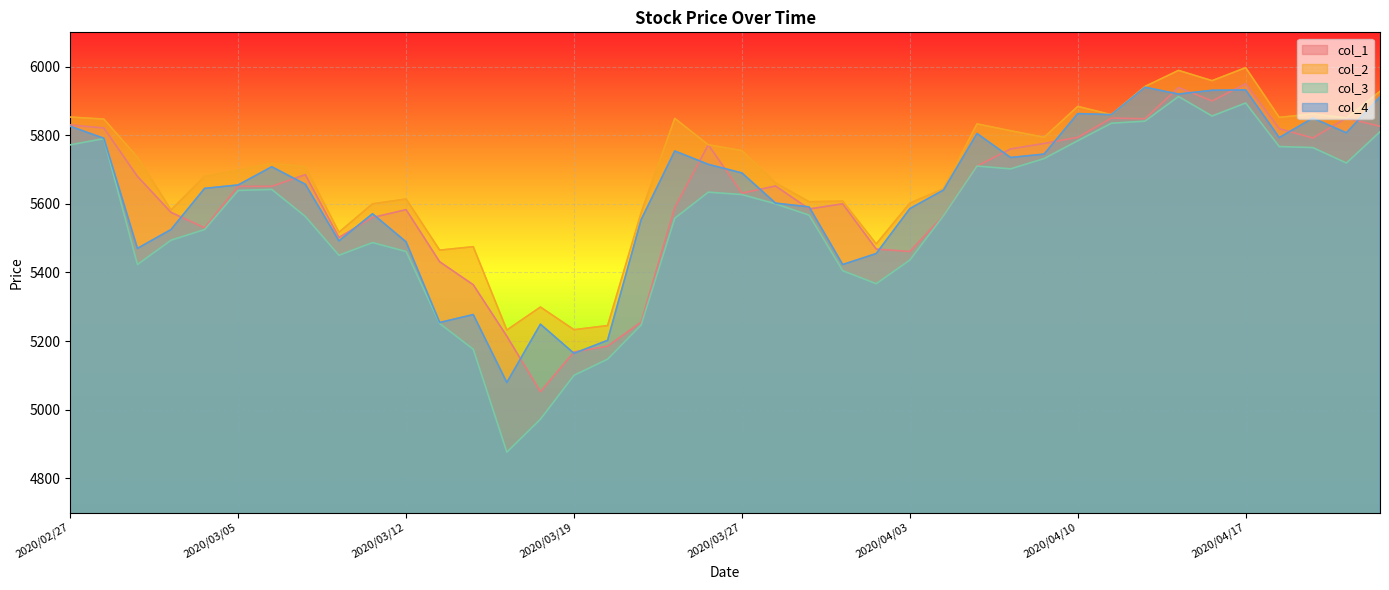

Read the col_1 value at 2020/03/11, to the nearest 50.

5550